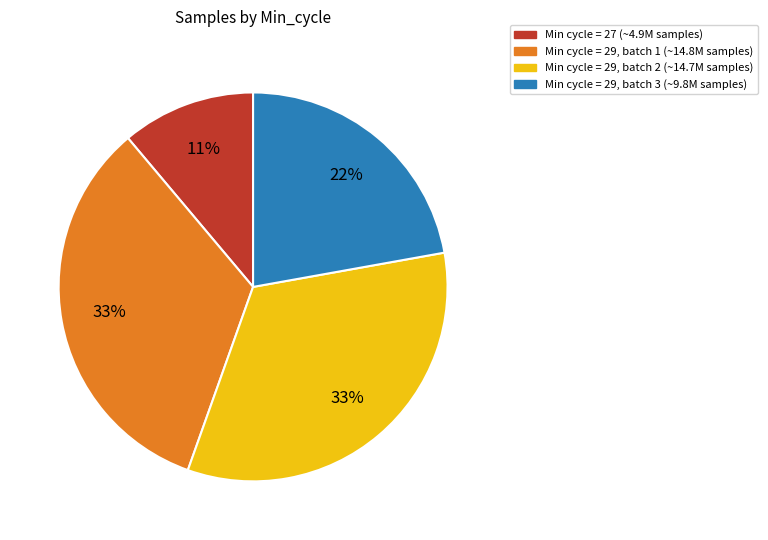

How many segments does this pie chart have?

4